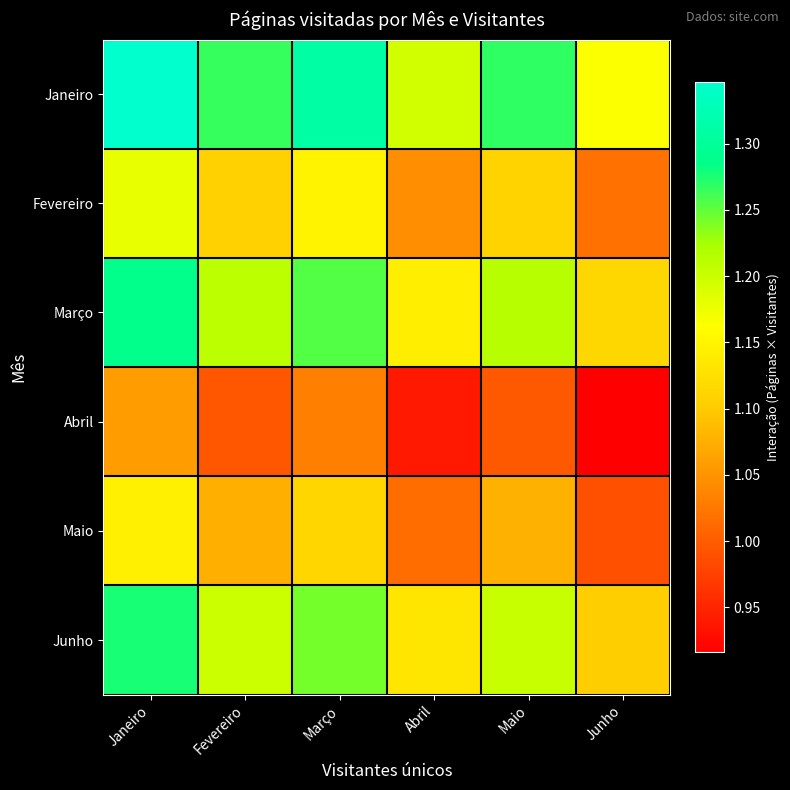

Count the number of data series in this chart.

6